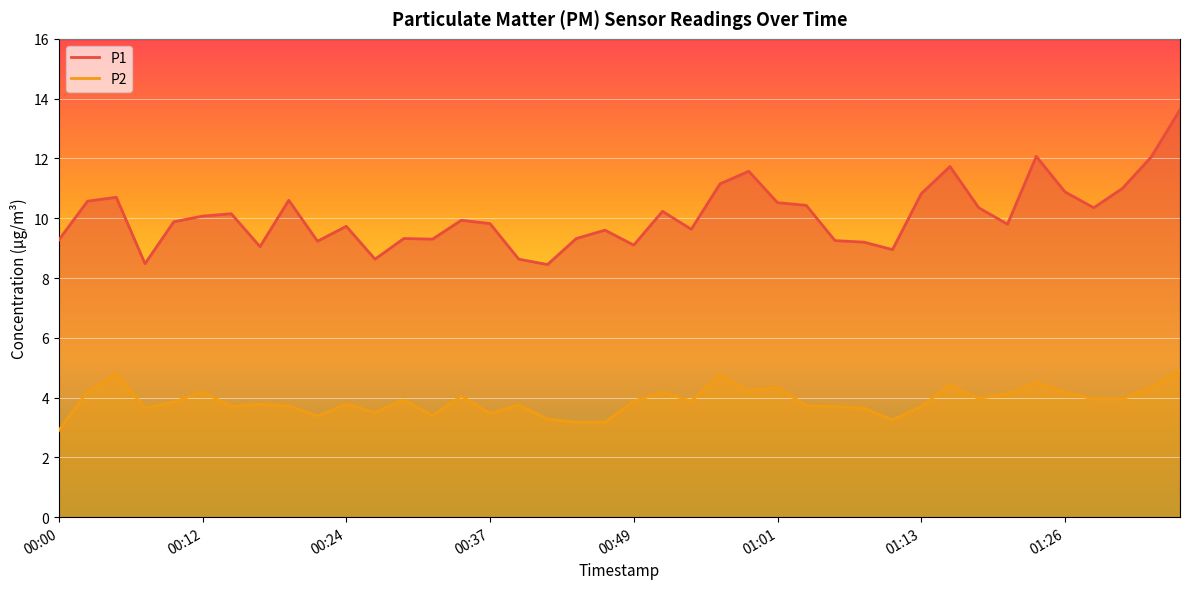

At which label does P2 reach its peak?

01:35